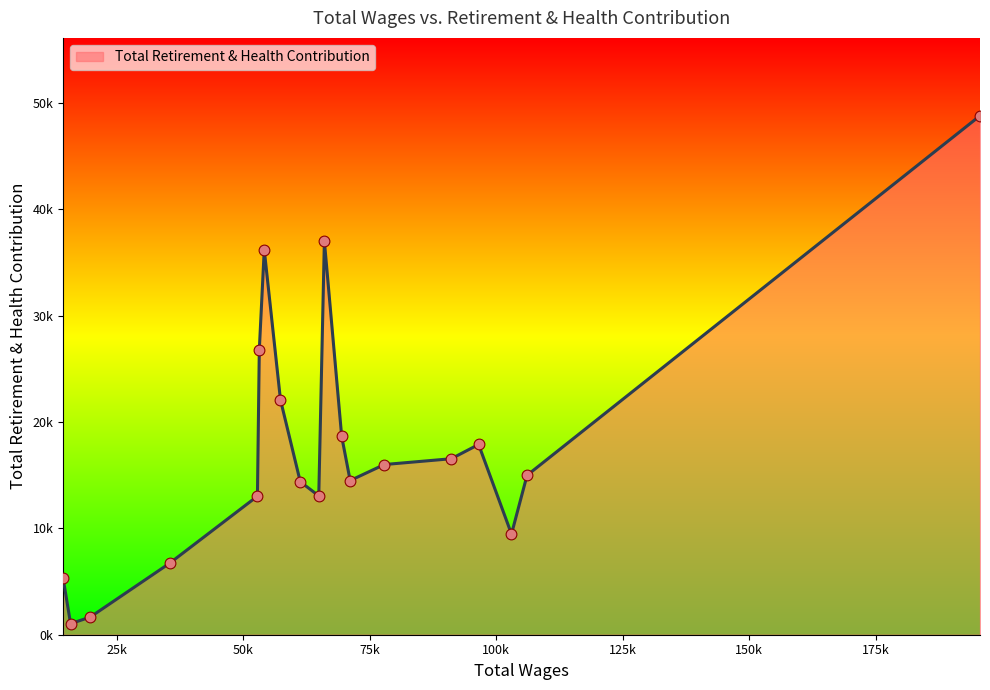

Is this an area chart (filled region under the line)?

Yes